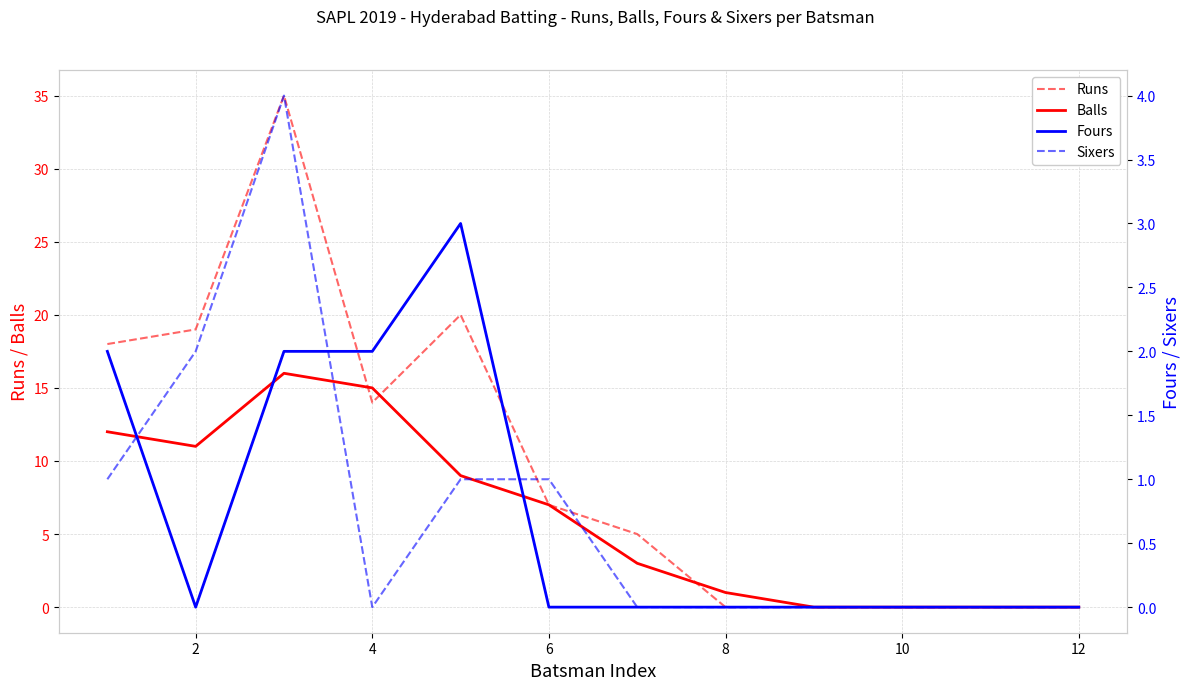

True or false: Runs and Sixers cross at least once.

False